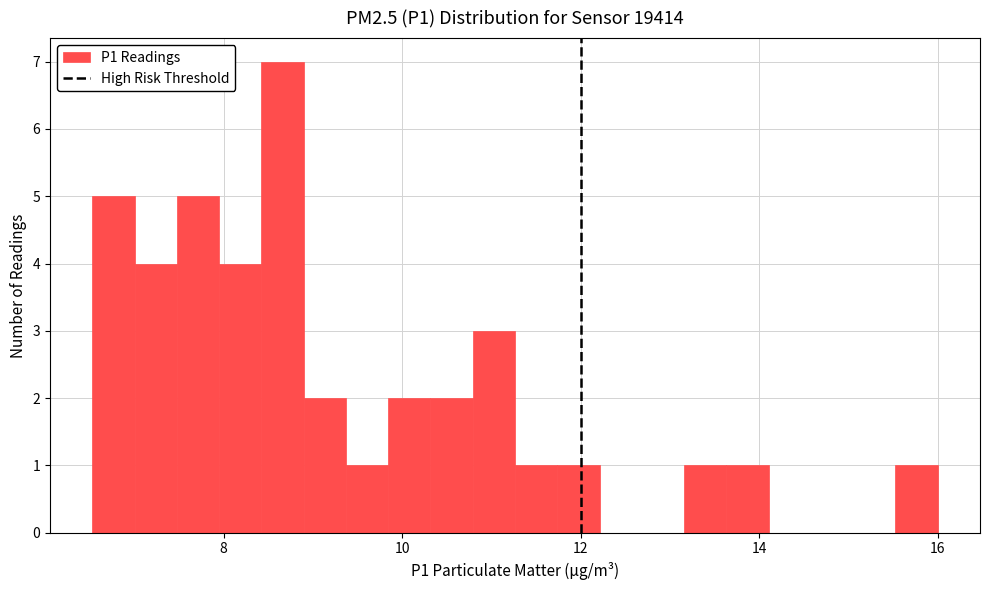

Read against the x-axis, roughly where is the centre of the tallest bar?

8.6